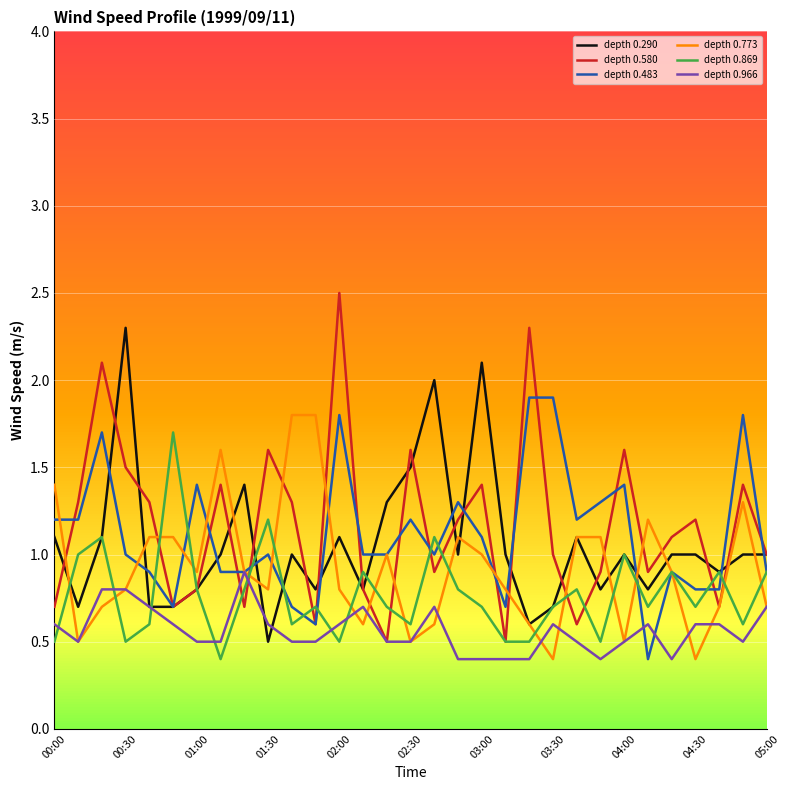

What is the maximum value for depth 0.290?

2.3